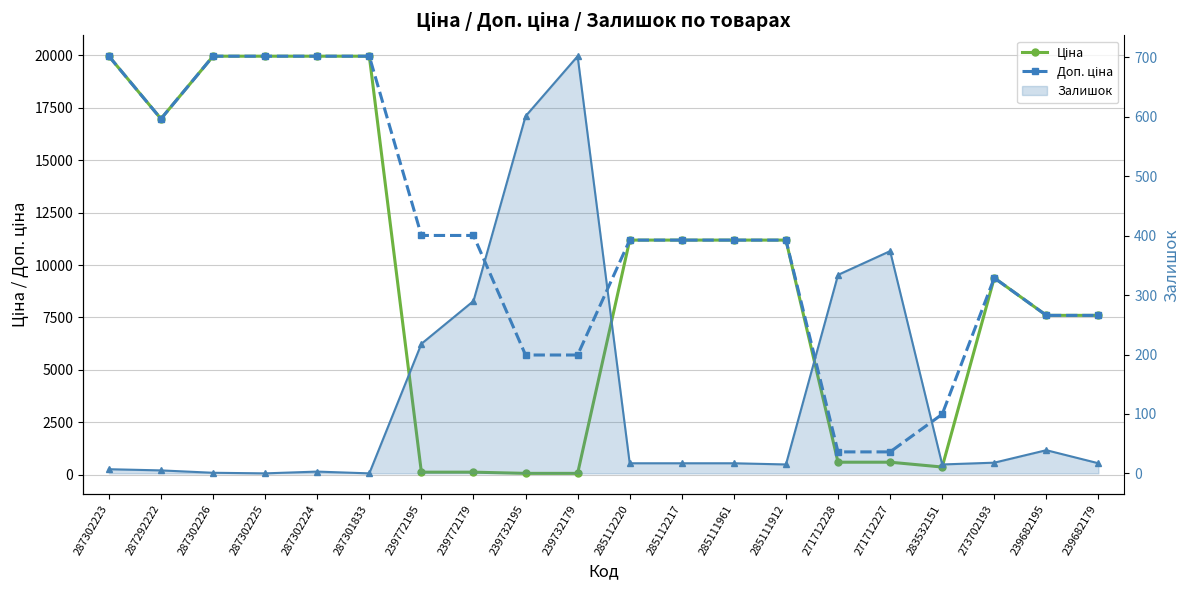

What is the difference between the second highest and second lowest values in the Ціна series?

19907.1